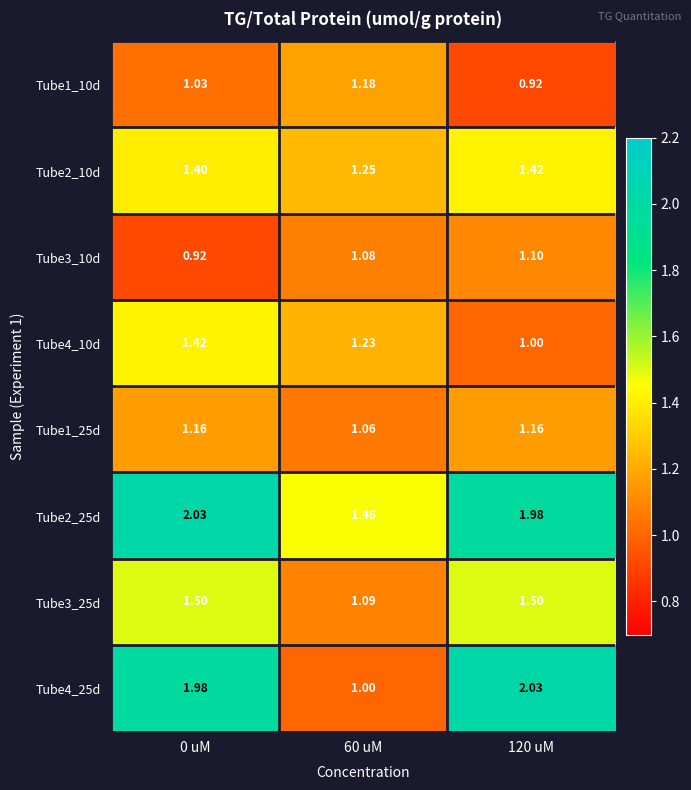

At which category is the sum across all series the highest?

0 uM